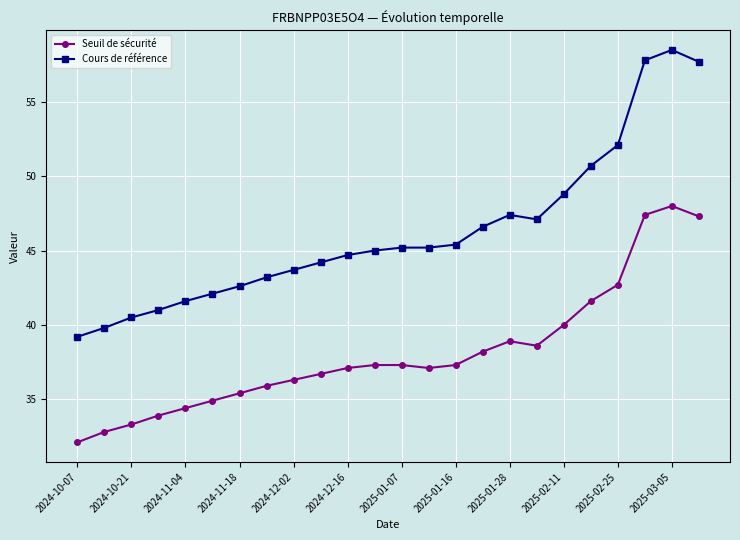

Which series has the largest total across all categories?

Cours de référence